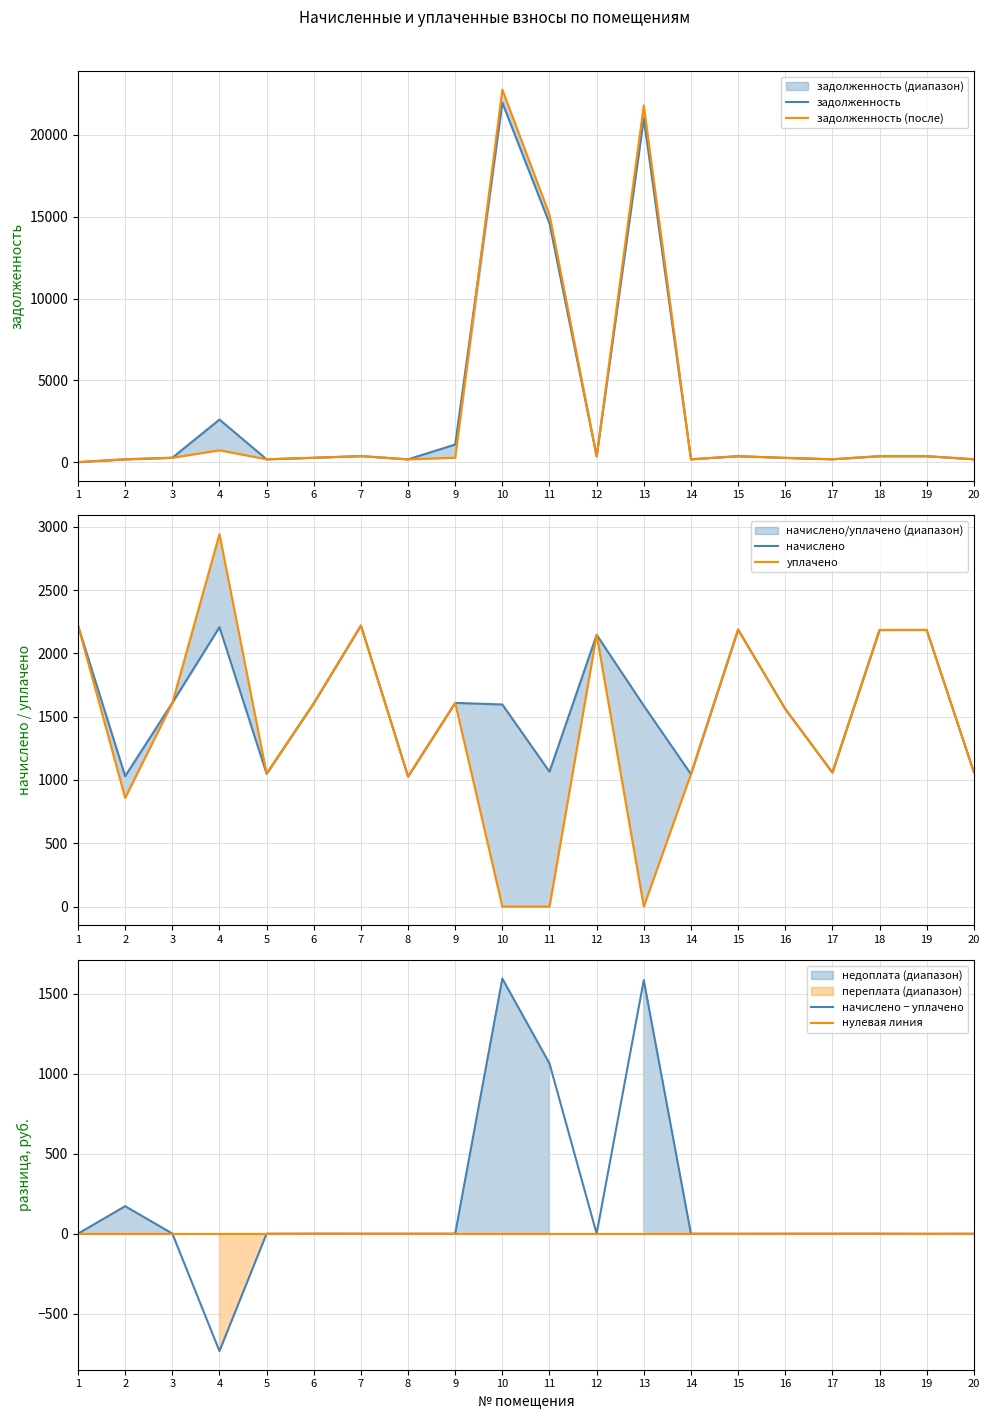

How many categories are shown in the chart?

20